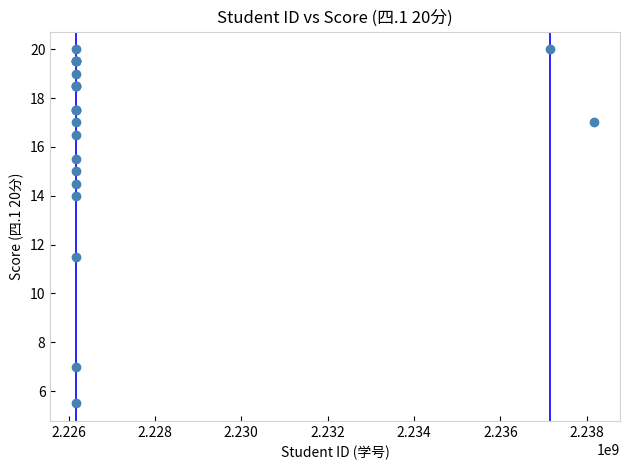

What Y value in the scatter plot is closest to 12?

11.5